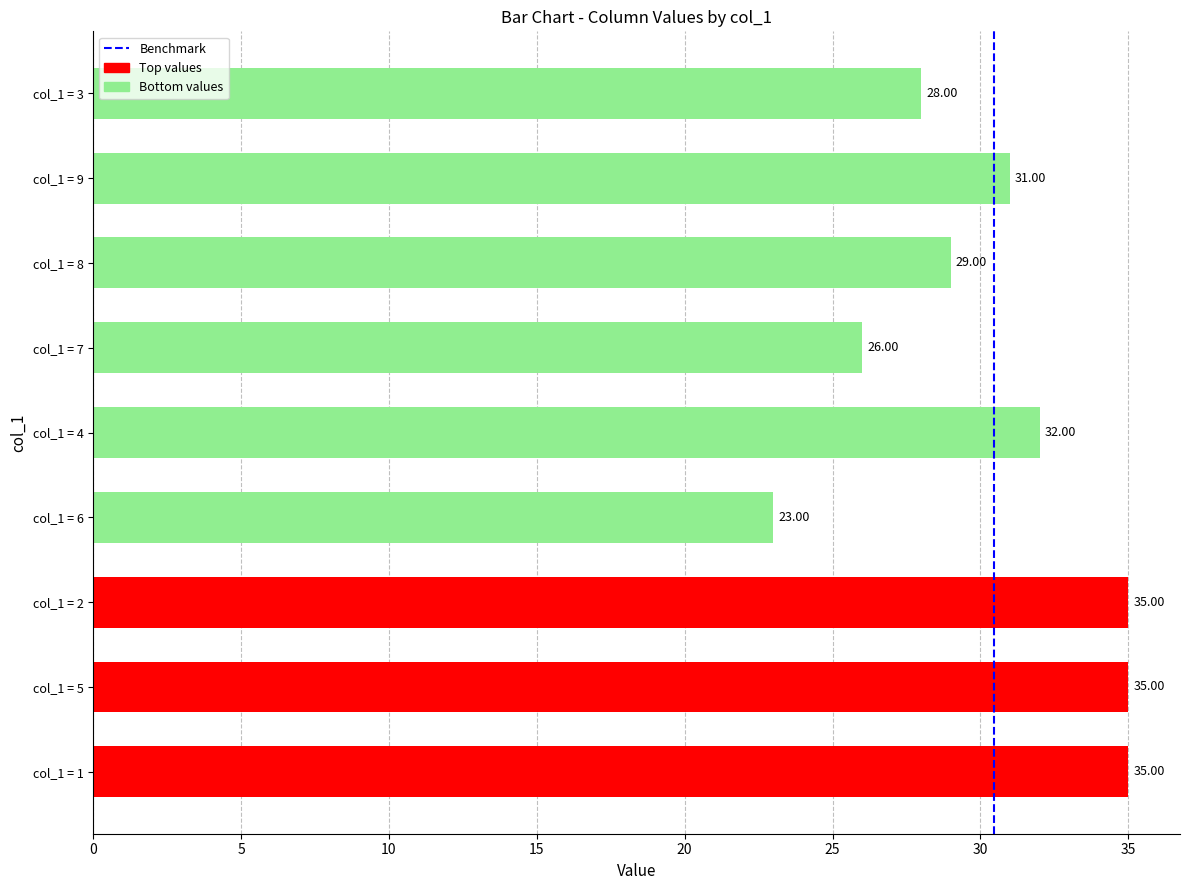

What is the change in value from col_1 = 2 to col_1 = 9?

-4